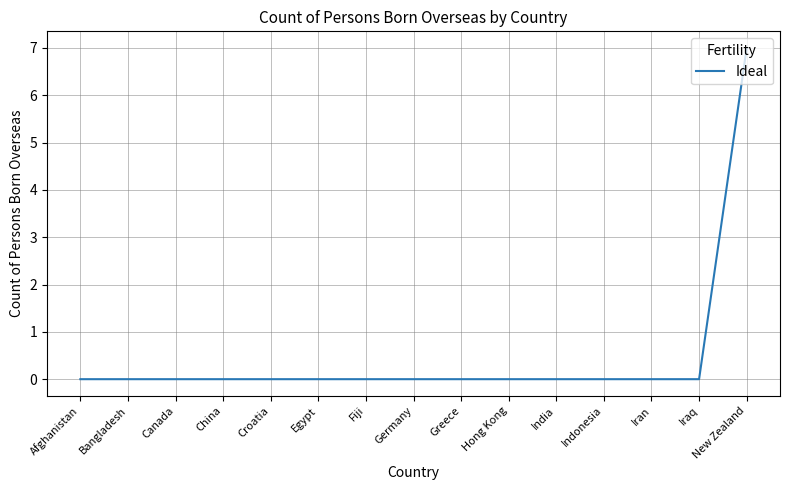

The chart shows a value of -3 at Fiji. True or false?

False